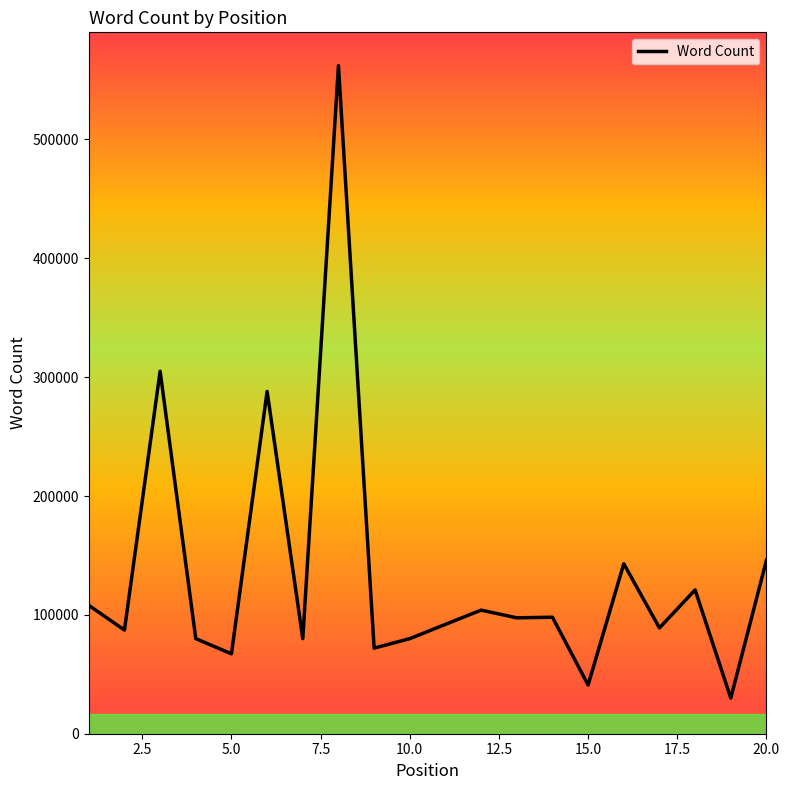

Does the chart have visible grid lines?

No